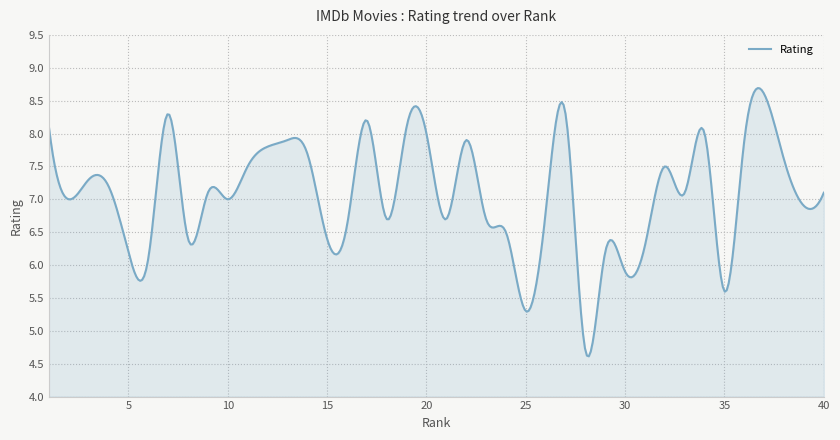

What is the sum of all values?

2824.5